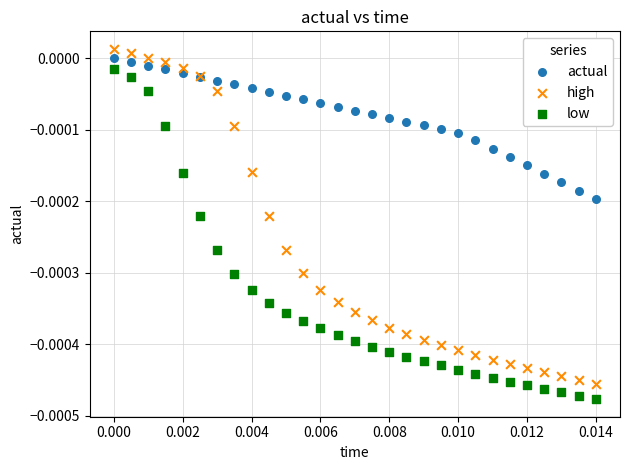

Which series has the largest Y range (max minus min)?

high